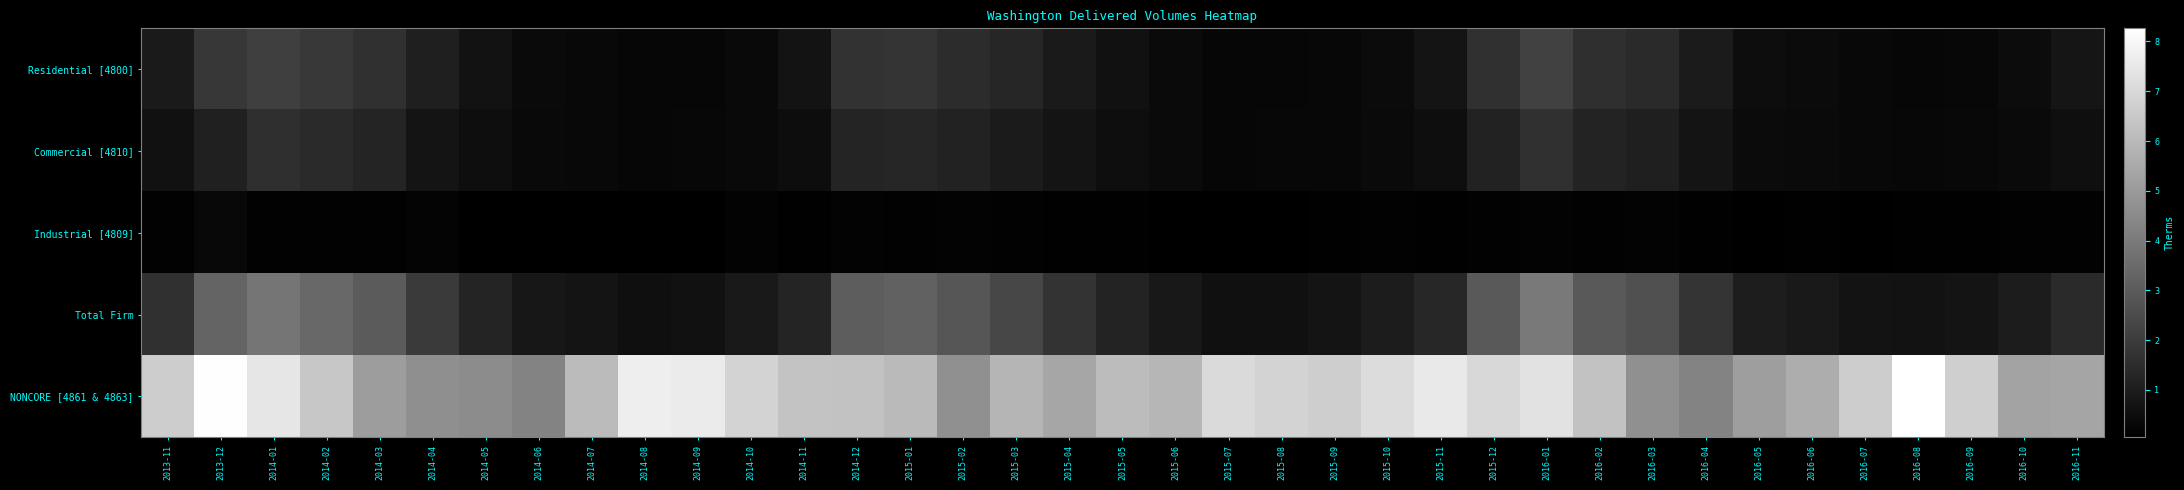

Which label corresponds to the smallest value in the chart?

2014-08